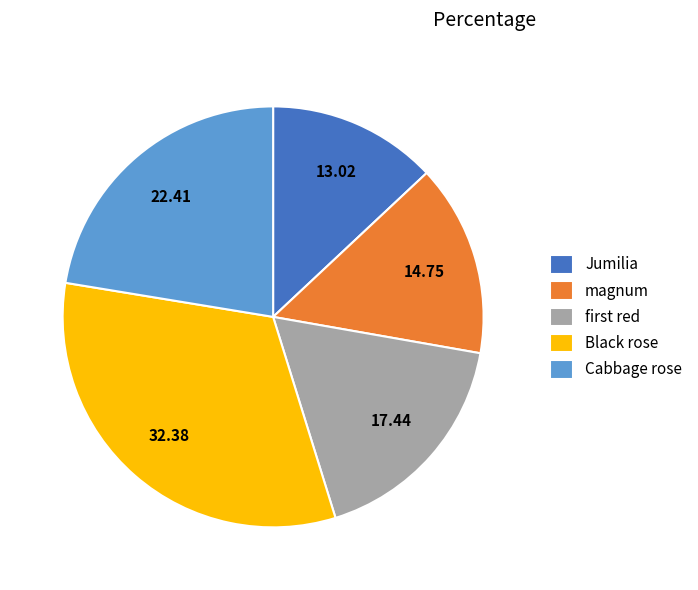

Is magnum the majority of the pie?

No